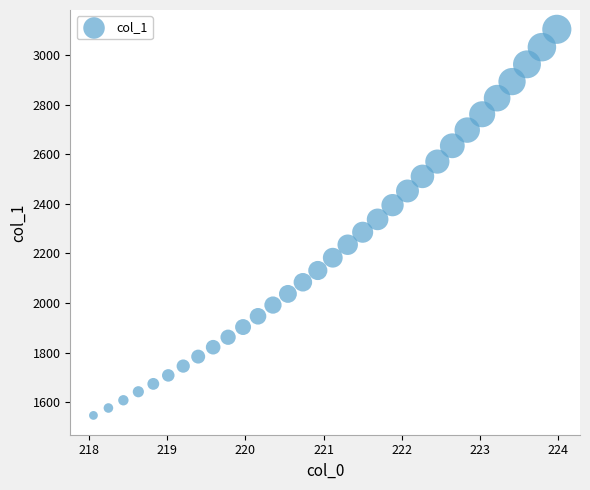

What is the range of Y values (max minus min)?

1558.1